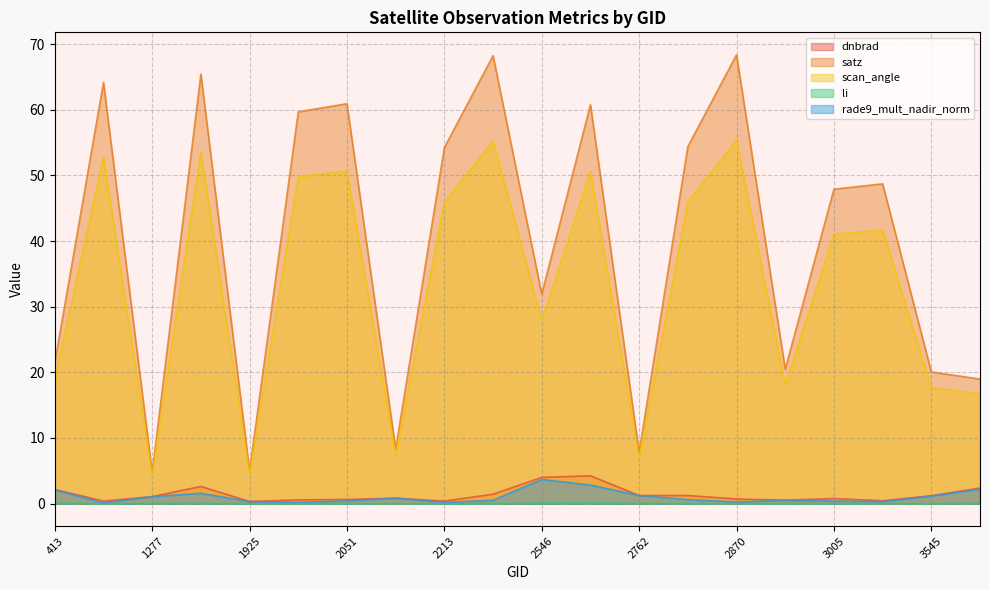

The value of rade9_mult_nadir_norm at 2960 is 0.3. True or false?

False